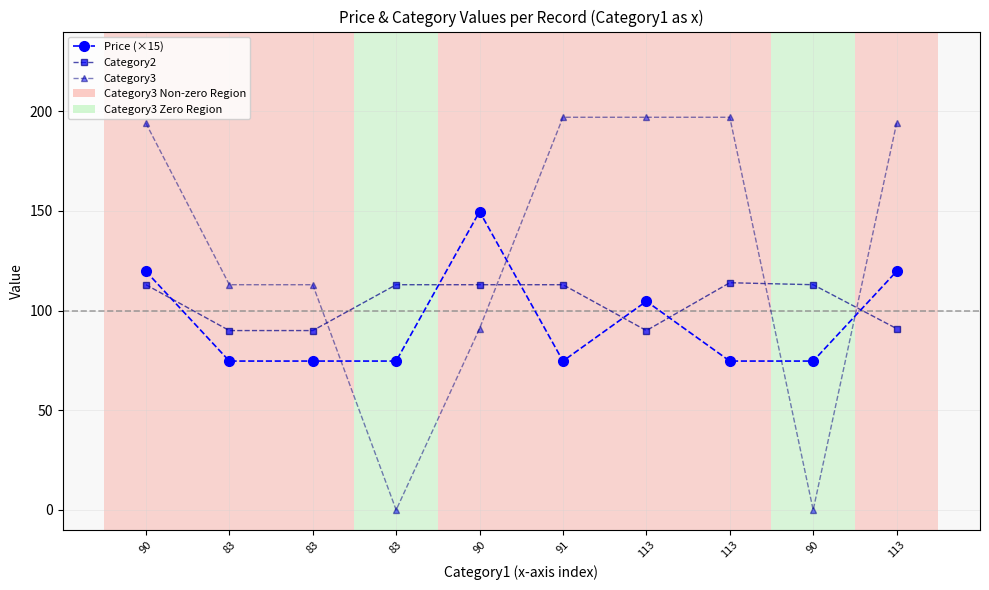

What is the difference between the maximum and minimum values in the Price (×15) series?

75.0